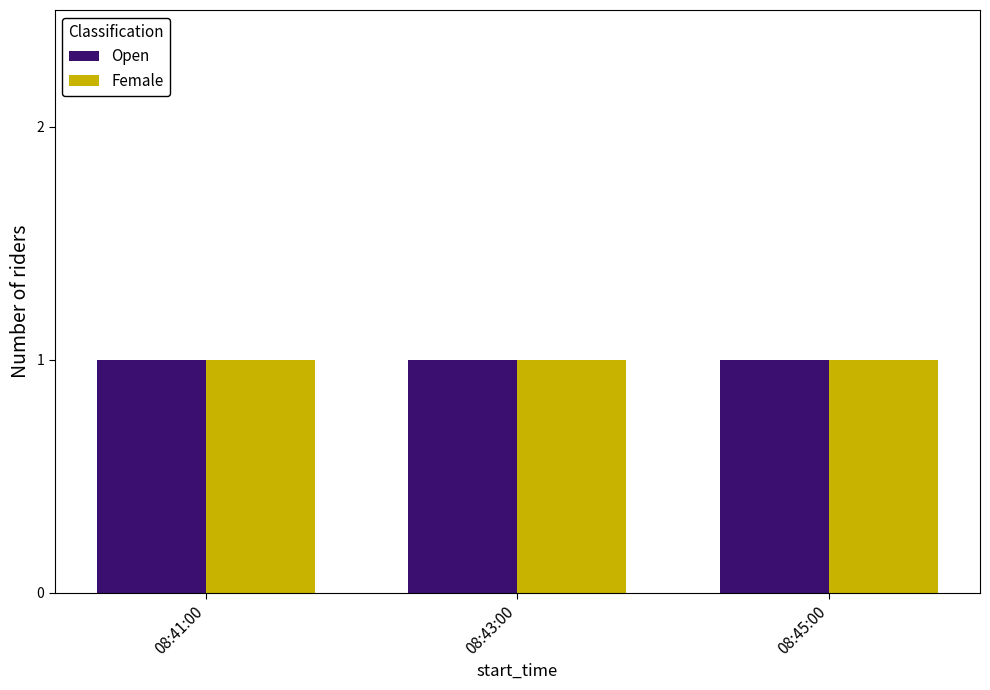

Between 08:45:00 and 08:41:00, which is larger?

08:45:00